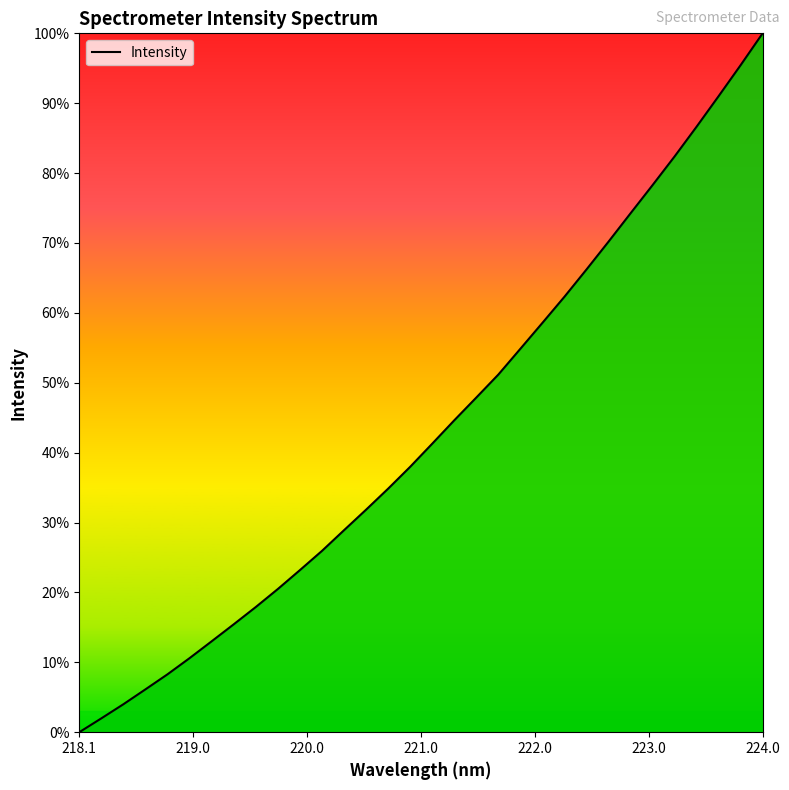

What is the difference between the maximum and minimum values?

100.0